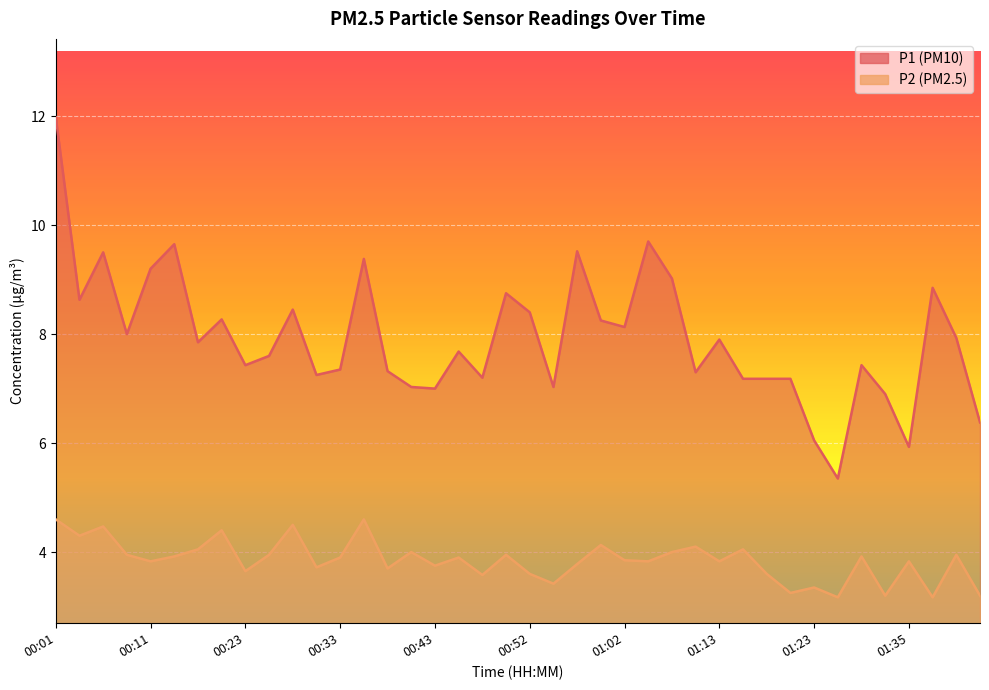

Reading left to right, list all the values displayed in this chart.

P1: 12.0	8.6	9.5	8.0	9.2	9.7	7.8	8.3	7.4	7.6	8.4	7.2	7.3	9.4	7.3	7.0	7.0	7.7	7.2	8.8	8.4	7.0	9.5	8.2	8.1	9.7	9.0	7.3	7.9	7.2	7.2	7.2	6.0	5.3	7.4	6.9	5.9	8.8	7.9	6.4
P2: 4.6	4.3	4.5	4.0	3.8	3.9	4.0	4.4	3.6	4.0	4.5	3.7	3.9	4.6	3.7	4.0	3.8	3.9	3.6	4.0	3.6	3.4	3.8	4.1	3.9	3.8	4.0	4.1	3.8	4.0	3.6	3.2	3.4	3.2	3.9	3.2	3.8	3.2	4.0	3.2